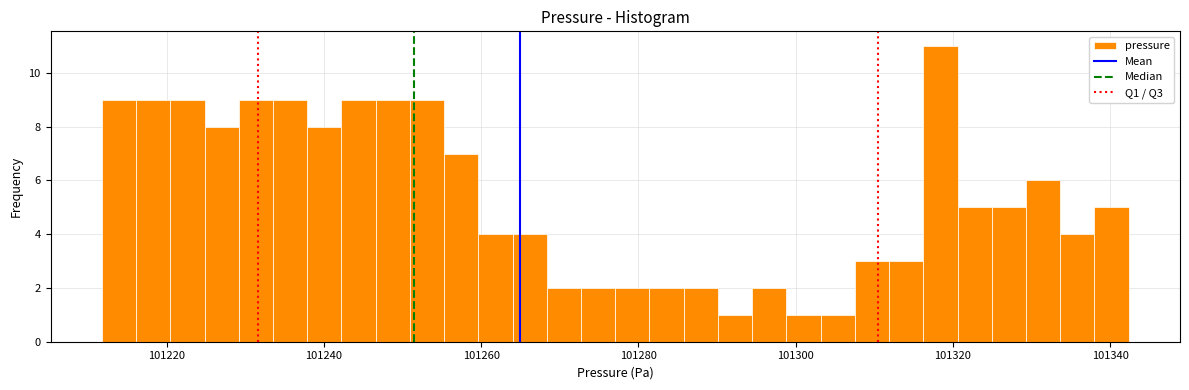

Read against the x-axis, roughly where is the centre of the tallest bar?

101318